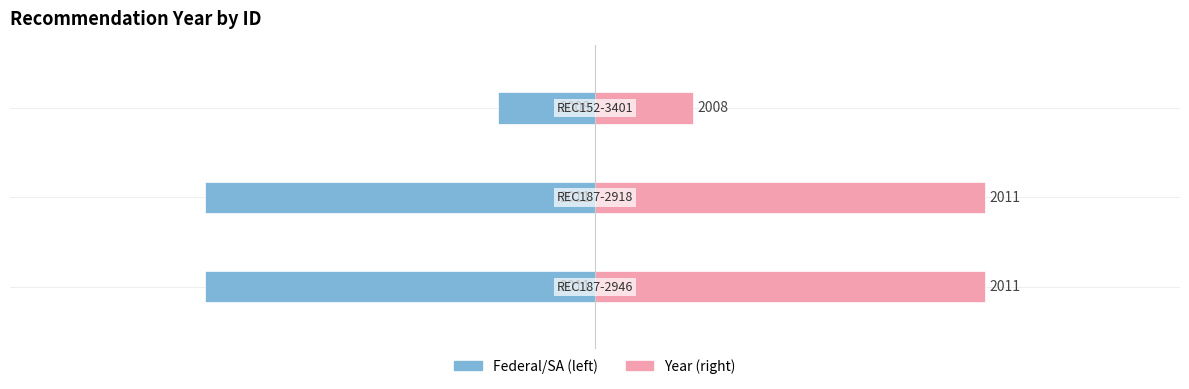

True or false: Federal/SA has a value of -1 at 2.

True